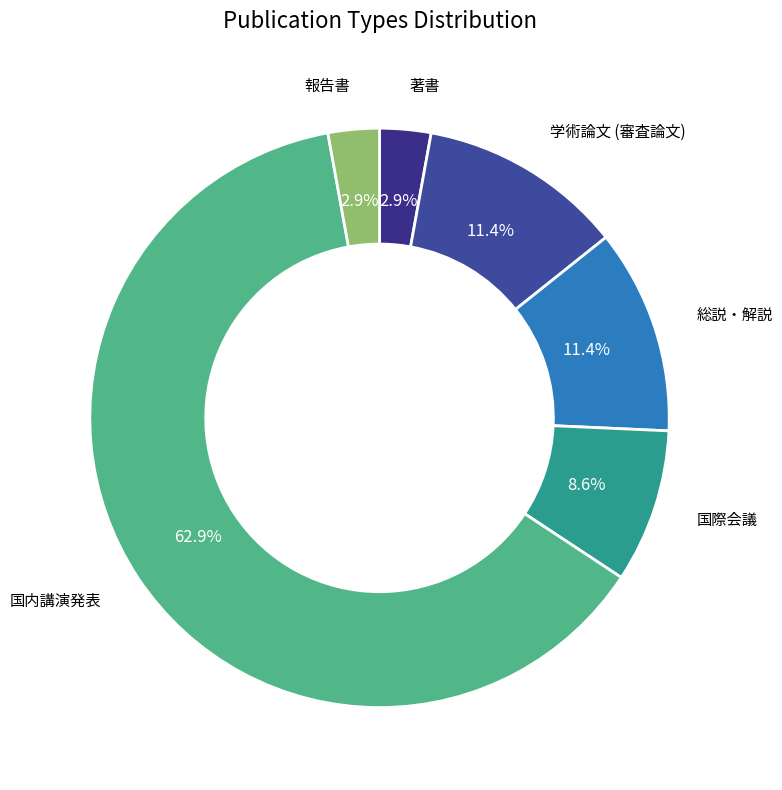

Do 国内講演発表 and 報告書 together represent more than half of the pie?

Yes